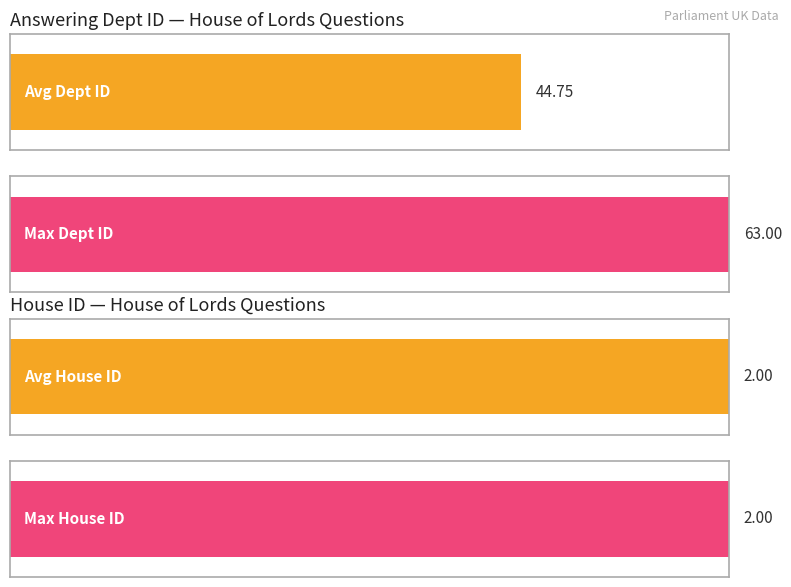

What are all the series names shown in the legend?

answering dept id, house id